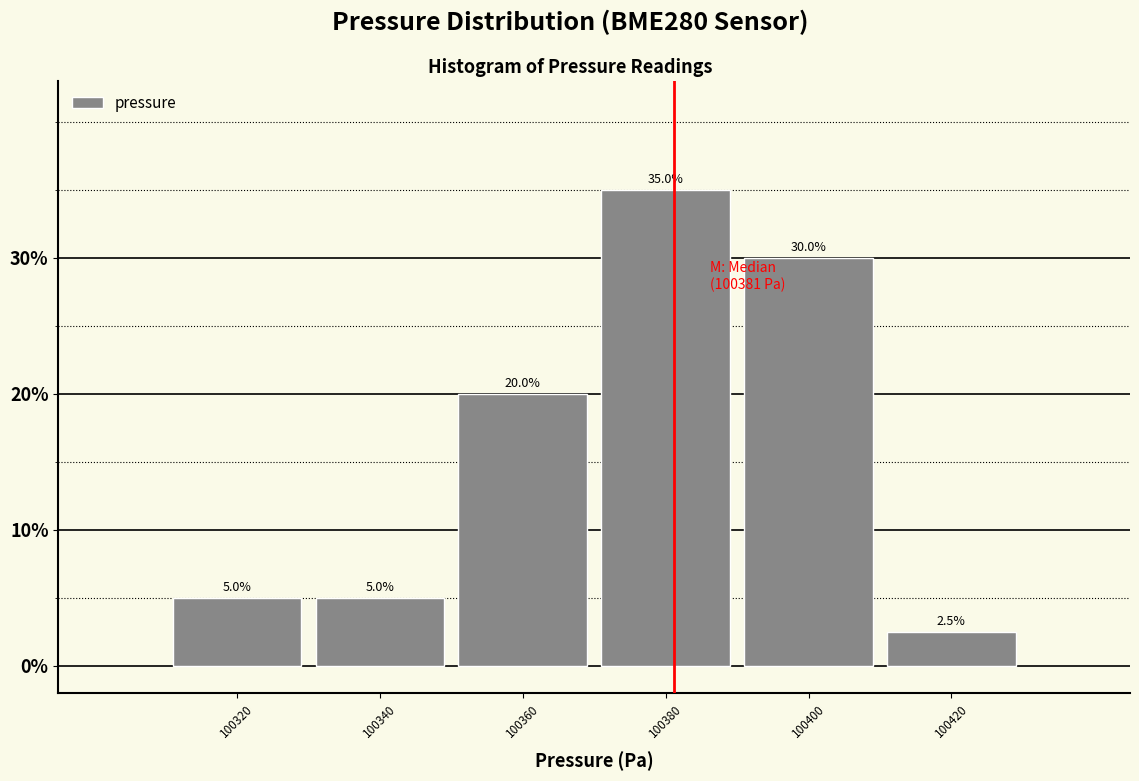

Reading left to right, transcribe this chart: for each bar, give the range it covers on the x-axis and its height.

100310 to 100330: 5.0
100330 to 100350: 5.0
100350 to 100370: 20.0
100370 to 100390: 35.0
100390 to 100410: 30.0
100410 to 100430: 2.5